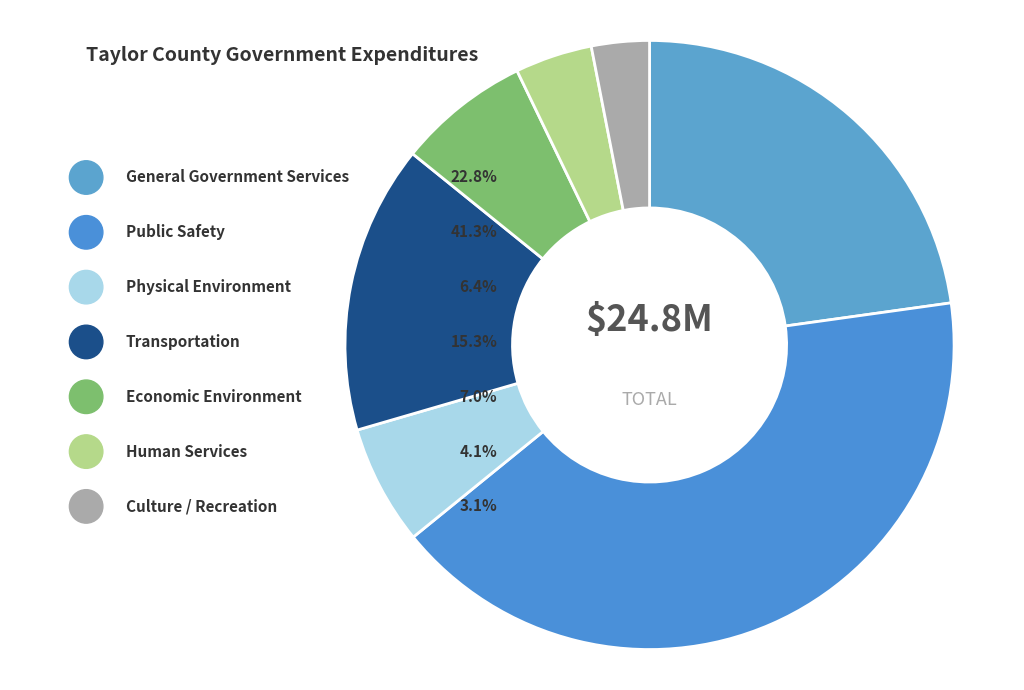

How many slices are in this pie chart?

7